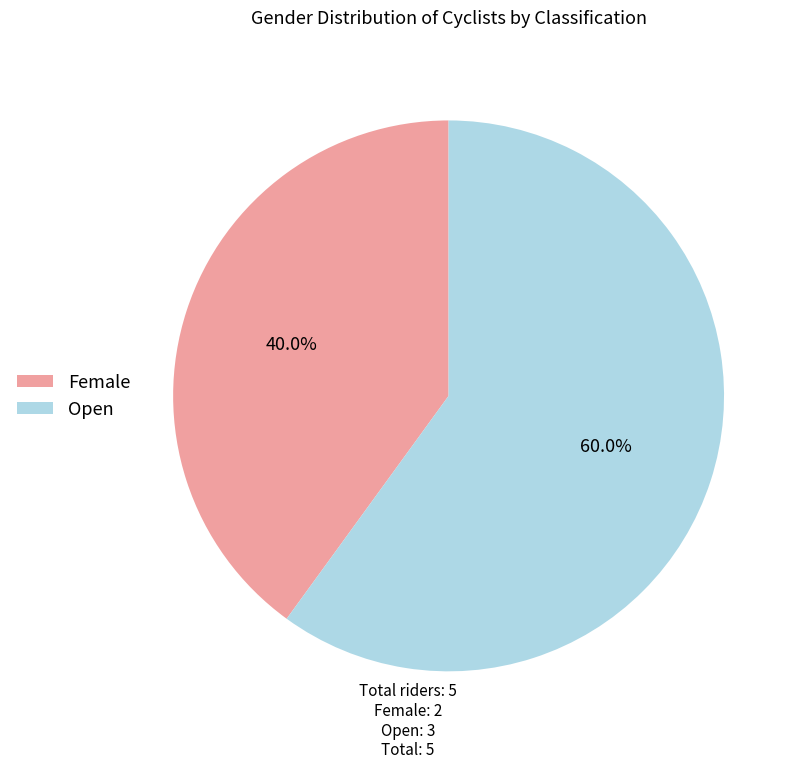

How many segments does this pie chart have?

2